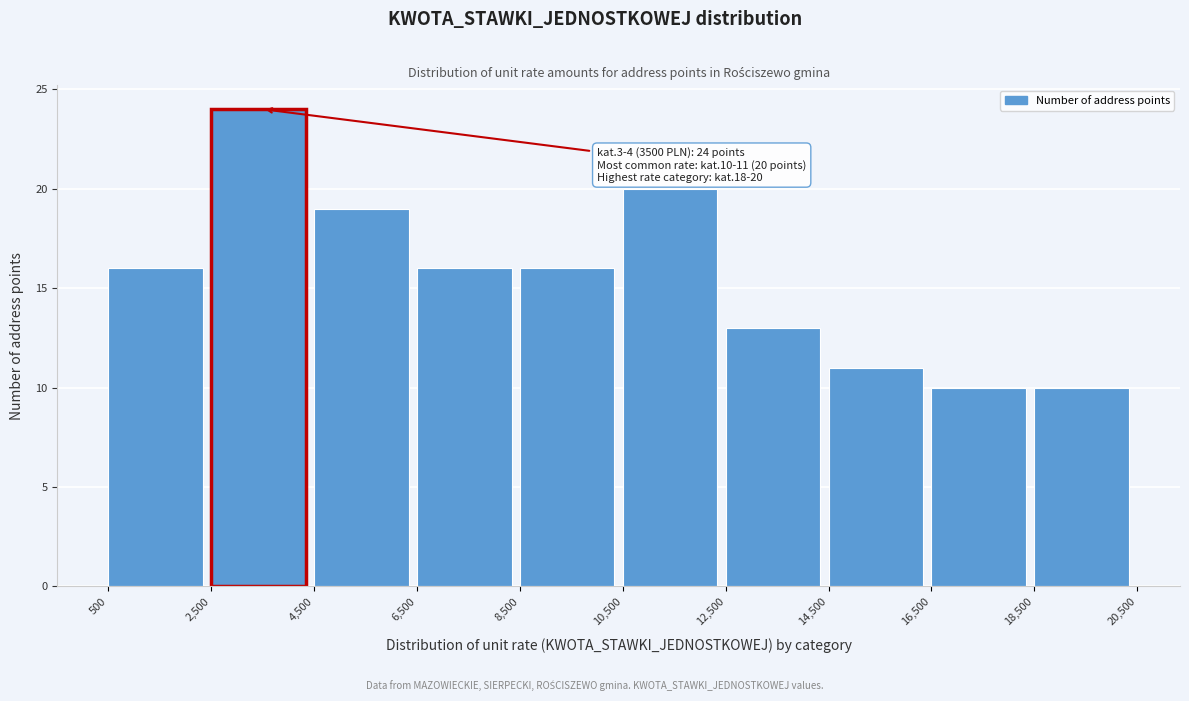

Which range on the x-axis has the tallest bar?

2,500 to 4,500